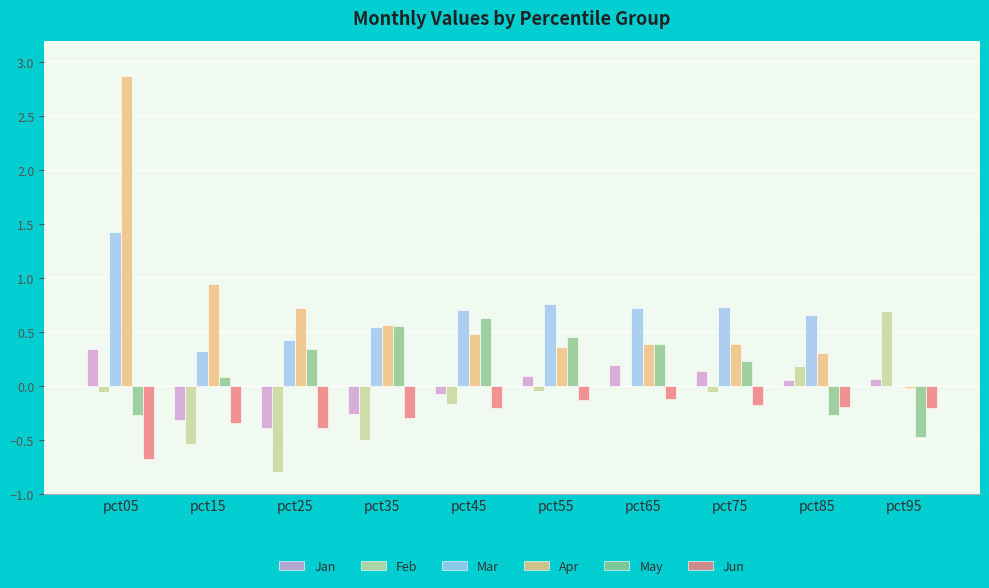

Are the bars horizontal?

No